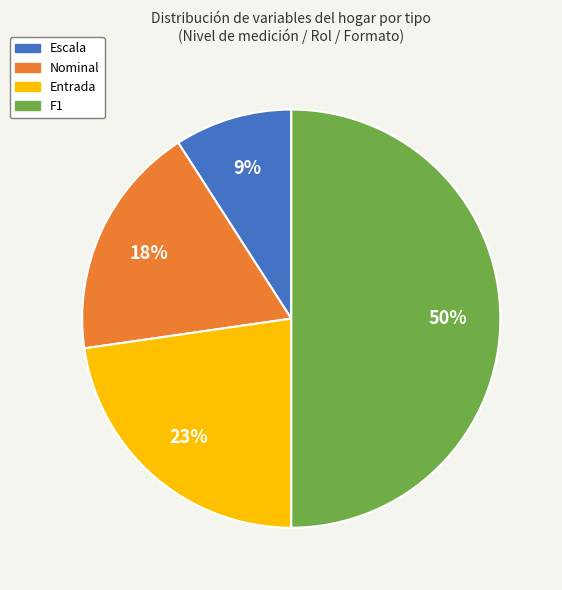

How many segments does this pie chart have?

4